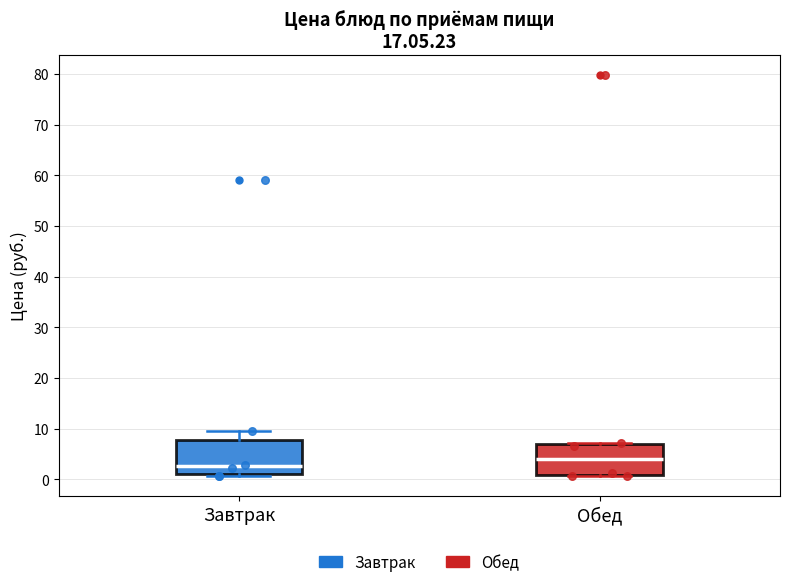

Reading left to right, transcribe this box plot: for each box, give where its median line is, the range the box spans, and where its two whiskers end, as read against the y-axis. The values are not printed on the chart, so give them approximately, as read against the axis.

Завтрак: median 3, box 1 to 8, whiskers 1 (just below the box's lower edge) to 10
Обед: median 4, box 1 to 7, whiskers 1 to 7